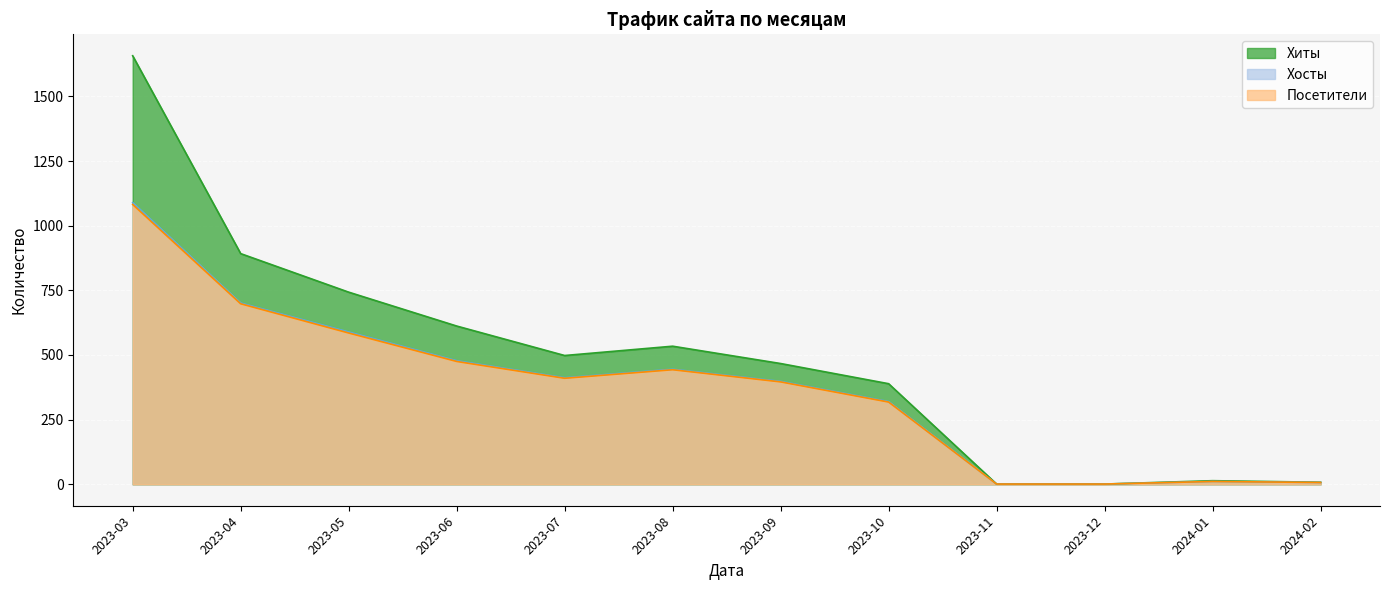

Rank the series by their maximum value, from highest to lowest.

Хиты, Хосты, Посетители